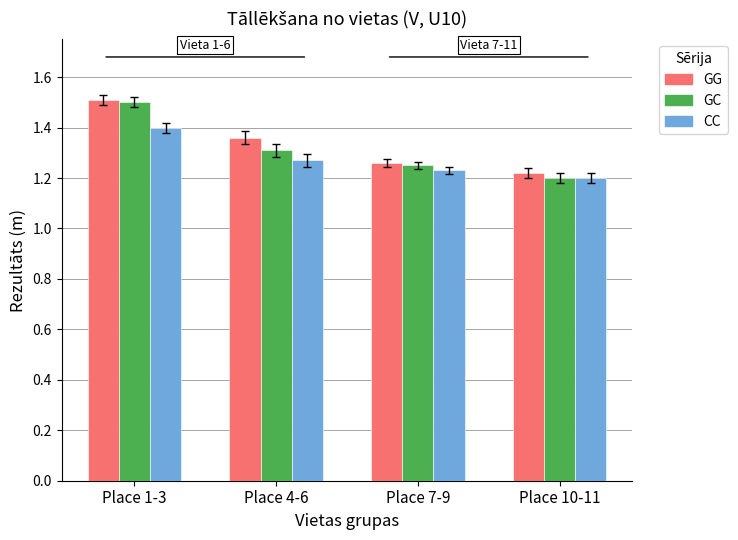

Between Place 1-3 and Place 10-11, which series saw the biggest shift?

GC